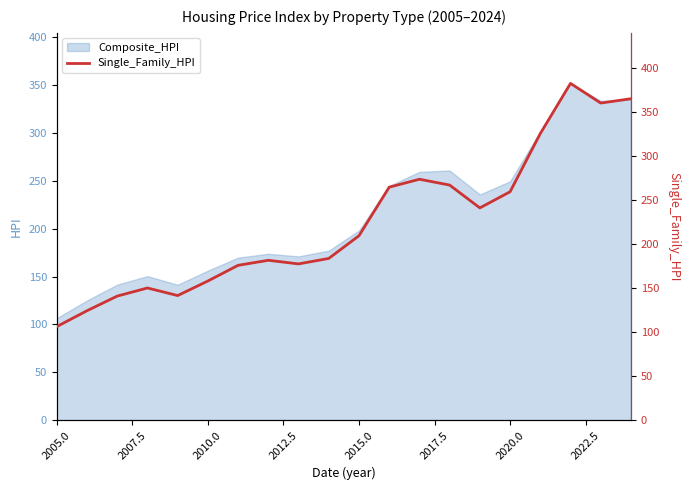

At which label does Composite_HPI reach its minimum?

2005.0